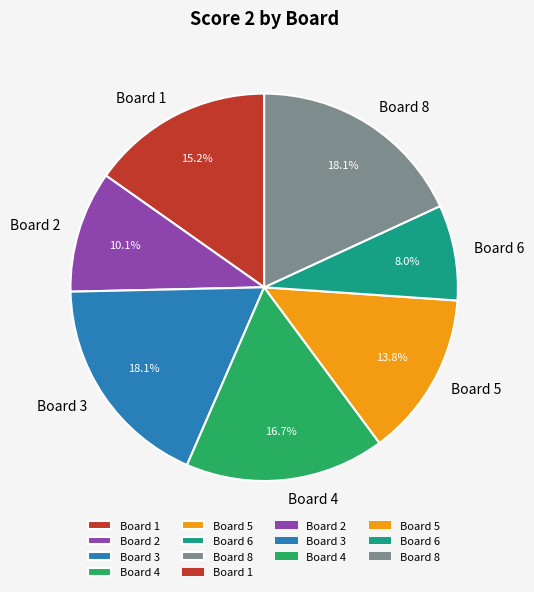

Does Board 6 represent more than half of the total?

No